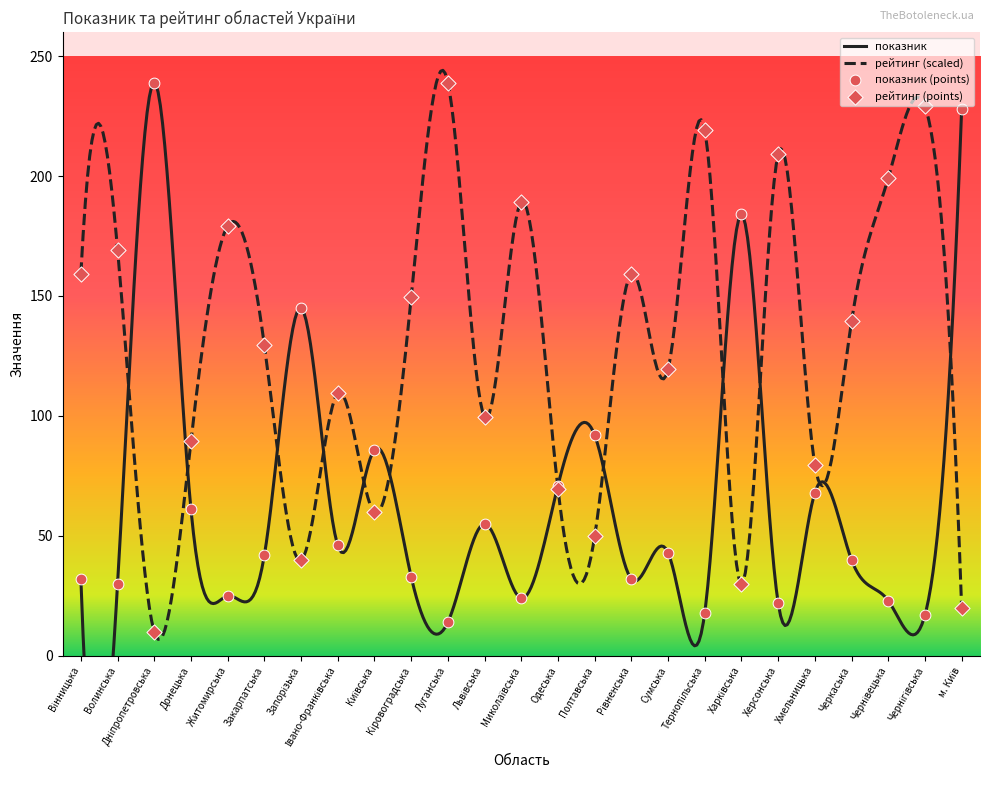

Is the value of рейтинг at Черкаська greater than the value of показник at Закарпатська?

Yes